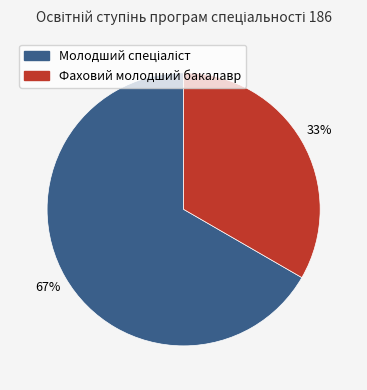

Count the number of slices in the pie.

2